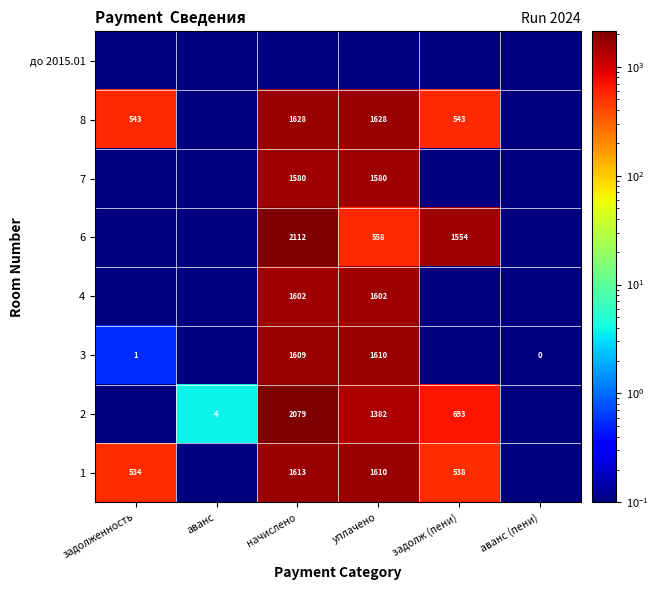

What is the difference between the 6 values at начислено and задолж (пени)?

558.0